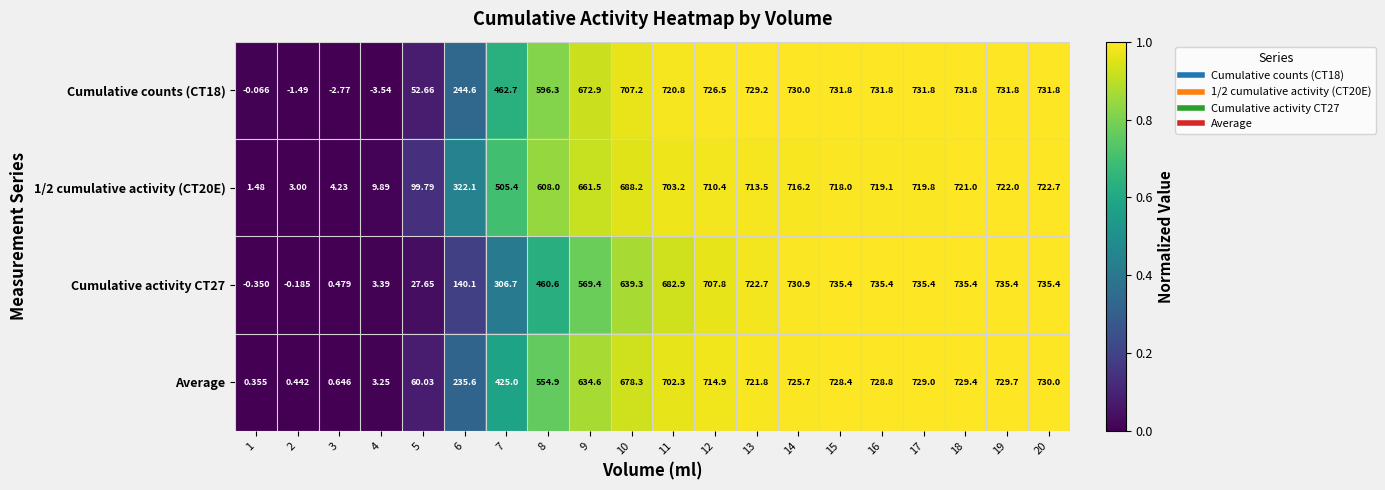

Is the value of Cumulative counts (CT18) at 16 greater than the value of Average at 7?

Yes